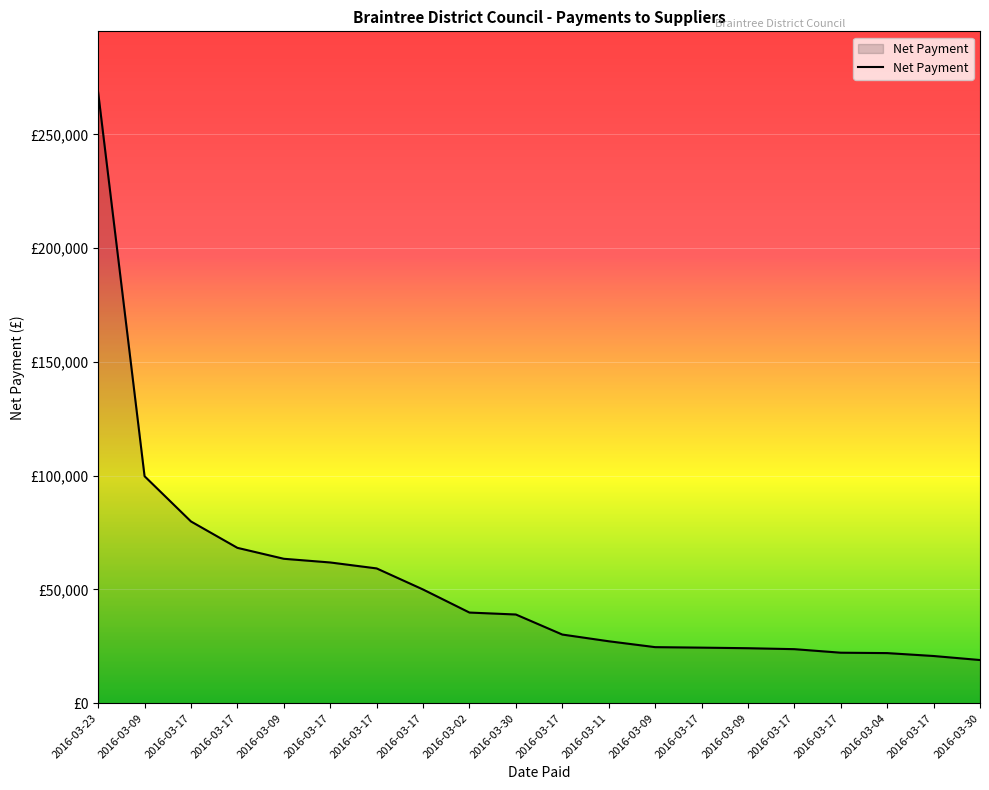

Is this an area chart (filled region under the line)?

Yes